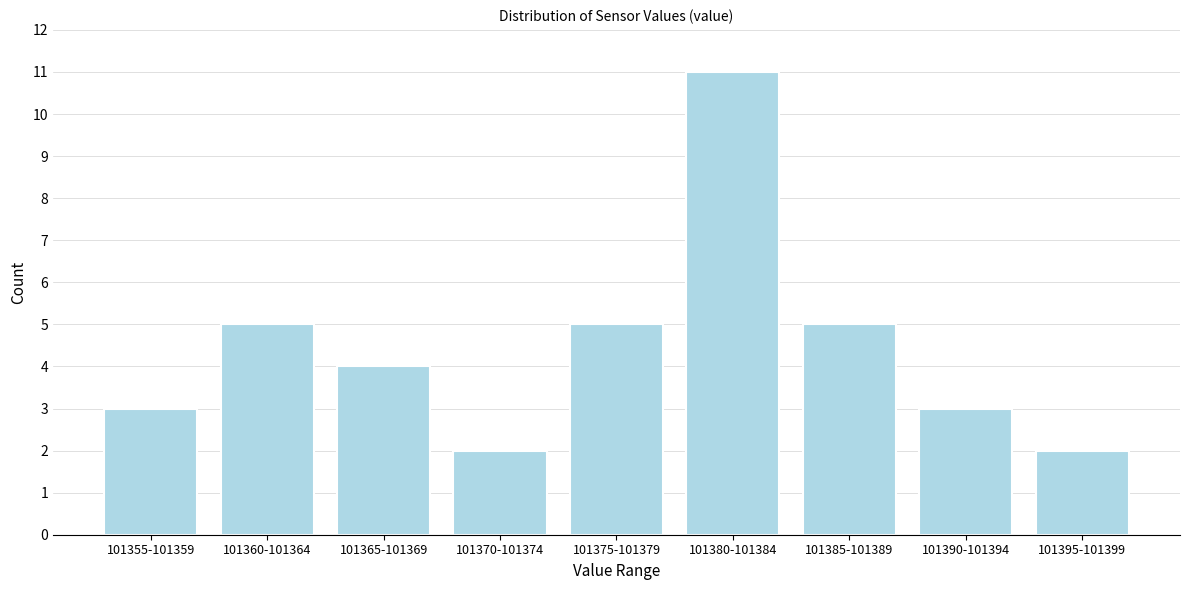

Reading left to right, extract all data points from this chart.

3	5	4	2	5	11	5	3	2